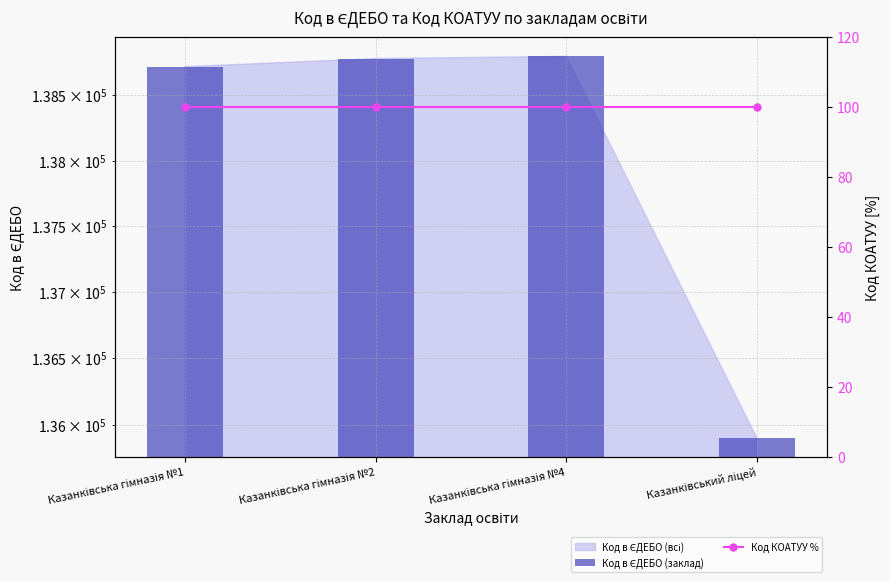

What is the smallest value displayed?

100